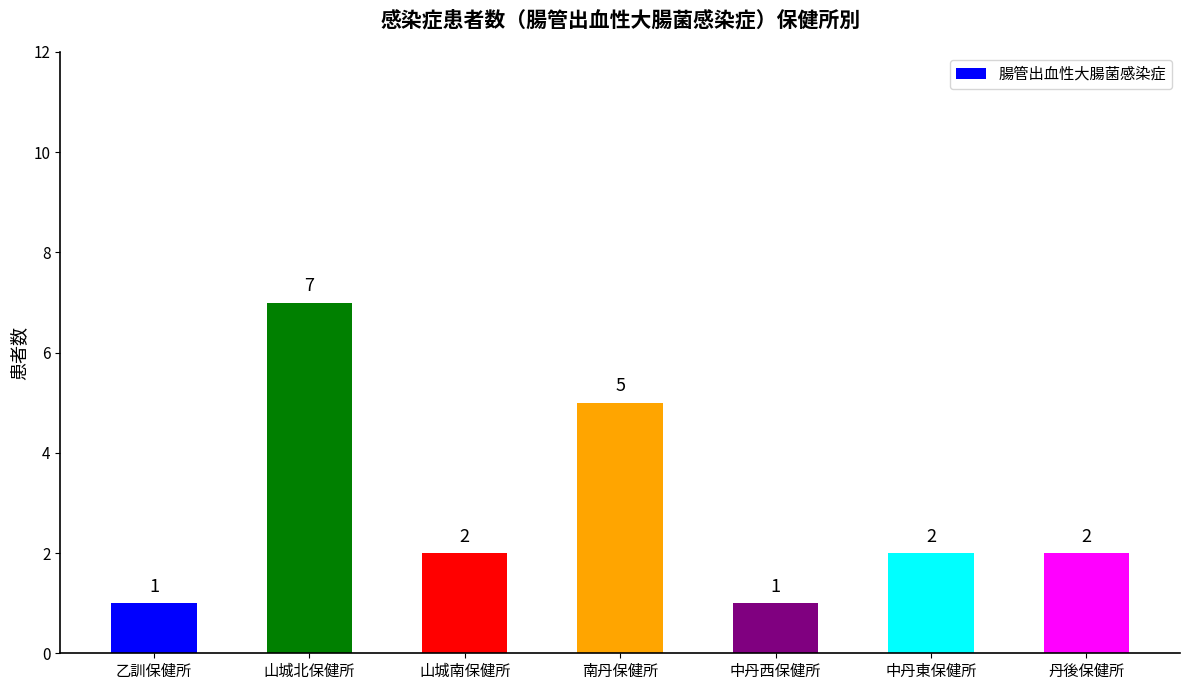

Between 山城北保健所 and 中丹東保健所, which is larger?

山城北保健所